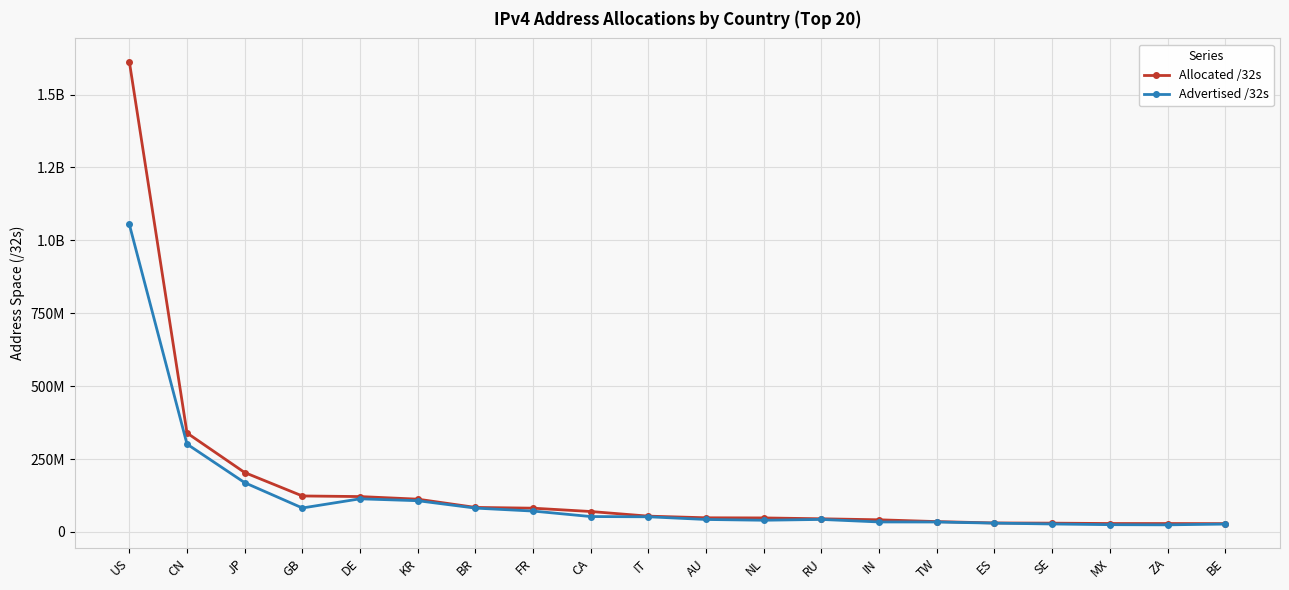

What is the label of the 18th point from the left?

MX